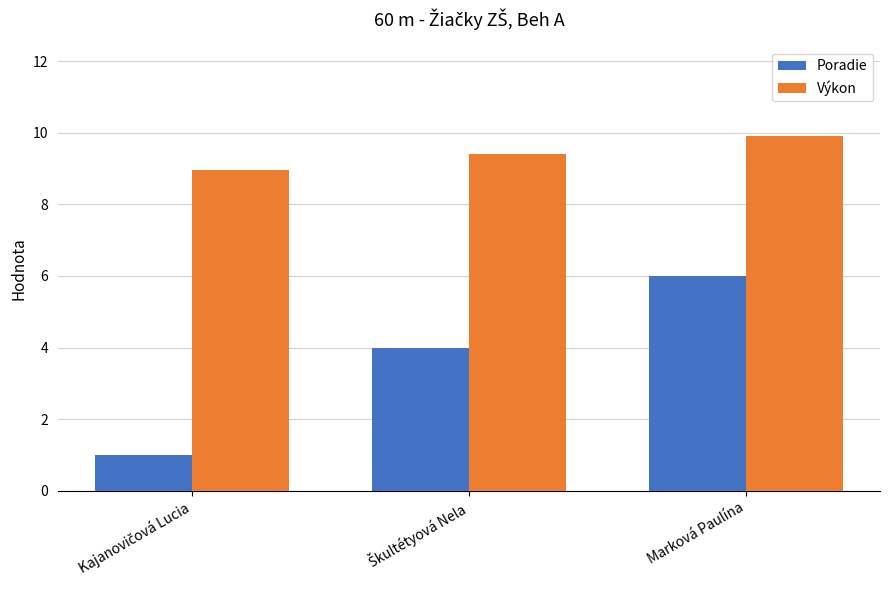

What is the difference between the highest and lowest values at Marková Paulína?

3.9